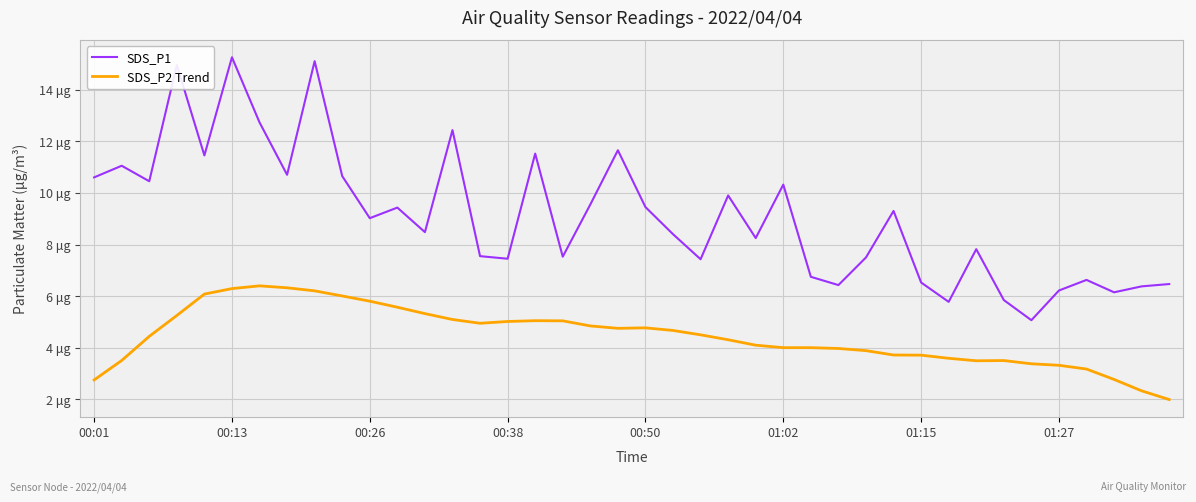

Reading right to left, list all the values displayed in this chart.

SDS_P1: 6.5	6.4	6.2	6.6	6.2	5.1	5.8	7.8	5.8	6.5	9.3	7.5	6.4	6.8	10.3	8.2	9.9	7.4	8.4	9.4	11.7	9.6	7.5	11.5	7.5	7.5	12.4	8.5	9.4	9.0	10.7	15.1	10.7	12.7	15.2	11.4	14.9	10.4	11.1	10.6
SDS_P2 Trend: 2.0	2.3	2.8	3.2	3.3	3.4	3.5	3.5	3.6	3.7	3.7	3.9	4.0	4.0	4.0	4.1	4.3	4.5	4.7	4.8	4.8	4.8	5.0	5.1	5.0	5.0	5.1	5.3	5.6	5.8	6.0	6.2	6.3	6.4	6.3	6.1	5.3	4.4	3.5	2.8